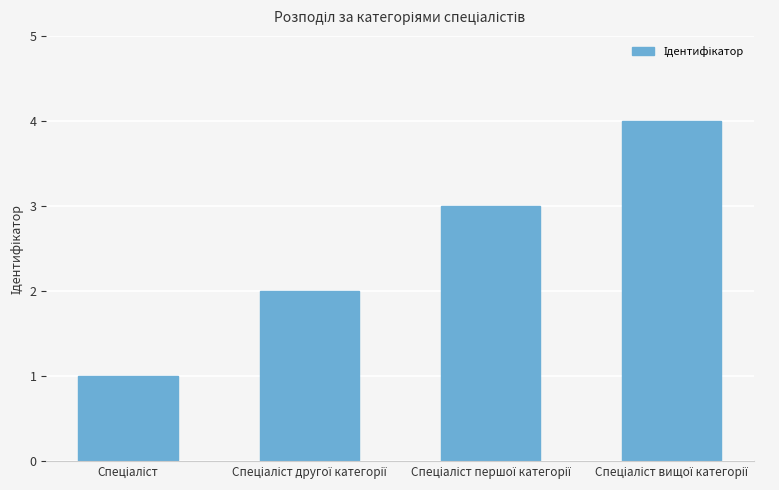

What is the greatest value displayed?

4